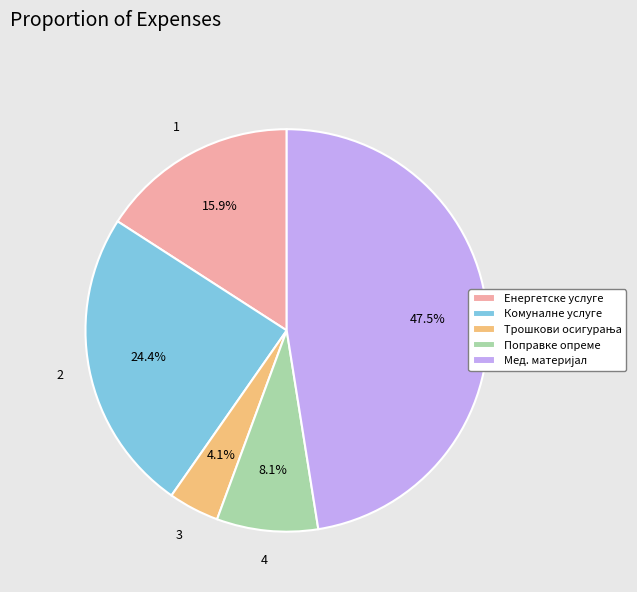

Combined, what portion of the pie is Комуналне услуге and Енергетске услуге?

40.3%